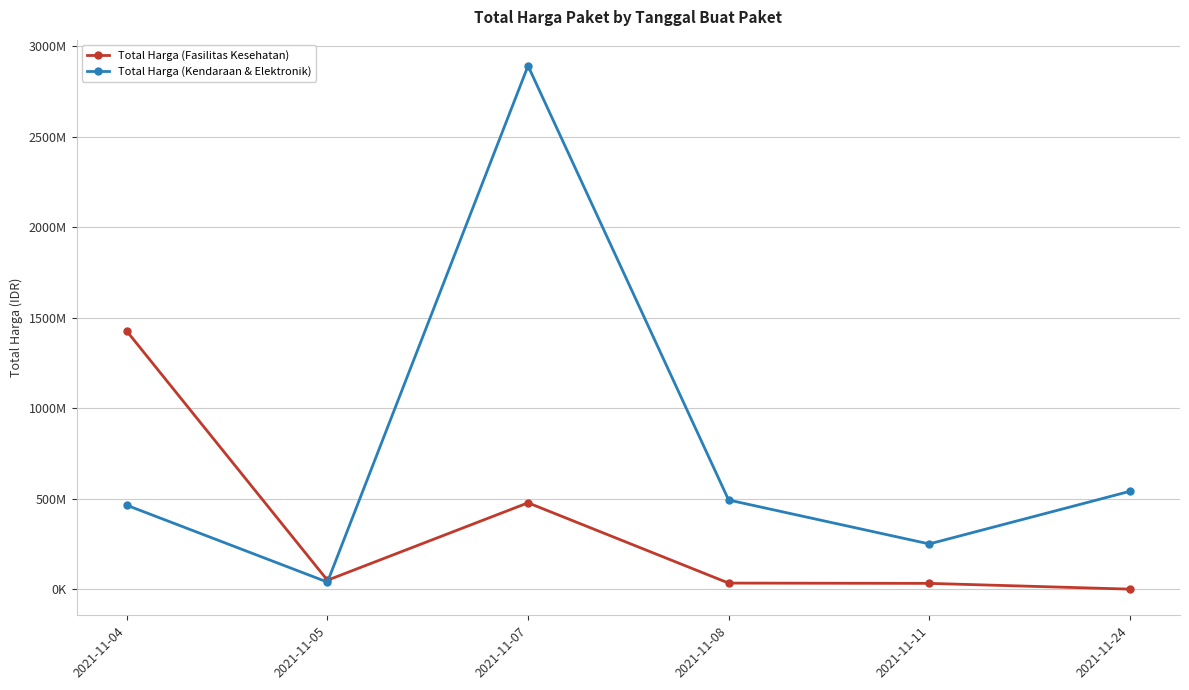

The Total Harga (Fasilitas Kesehatan) series shows 53362020 at 2021-11-08. True or false?

False